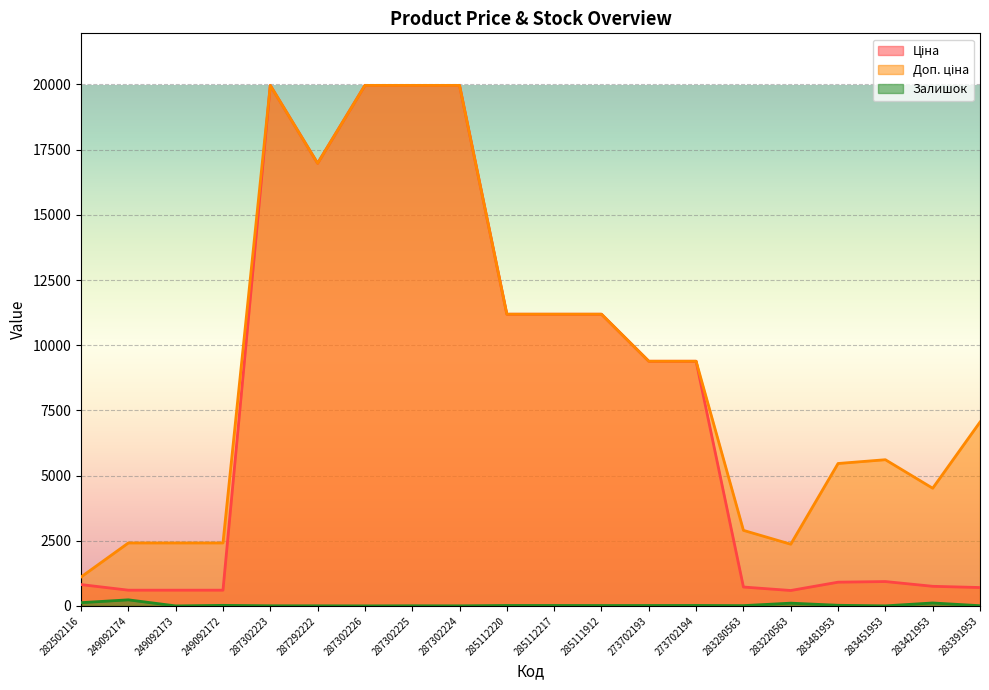

What is the maximum value for Доп. ціна?

19964.2